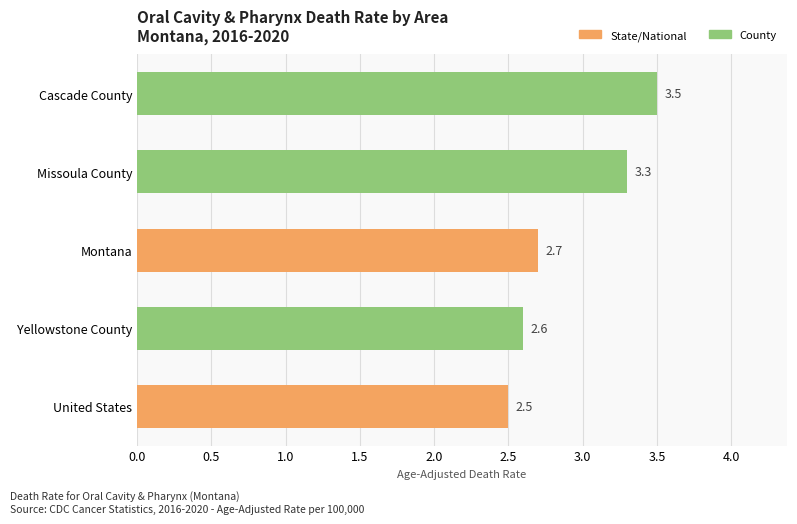

The value at Yellowstone County is 4.0. True or false?

False